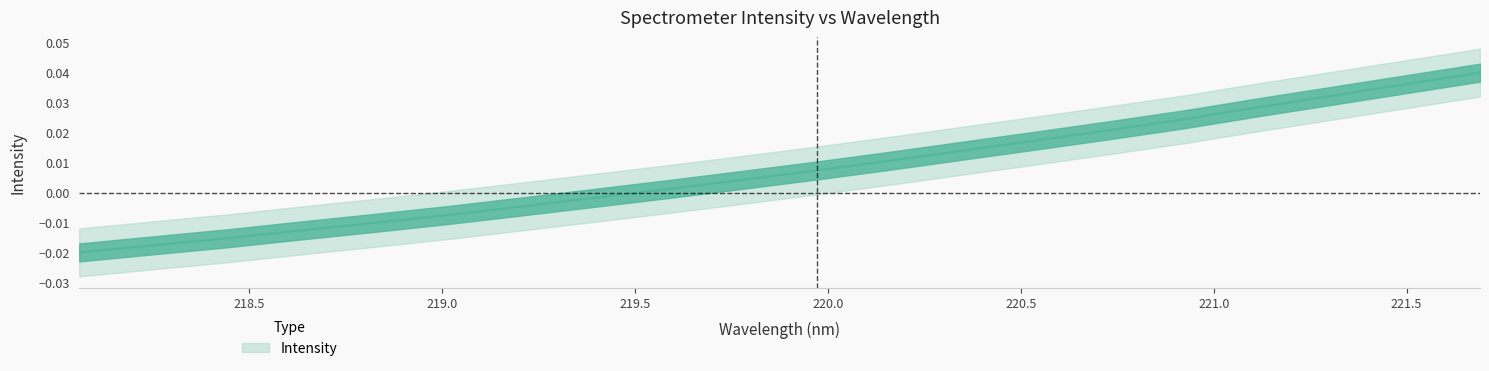

Count the number of values greater than 0.

12